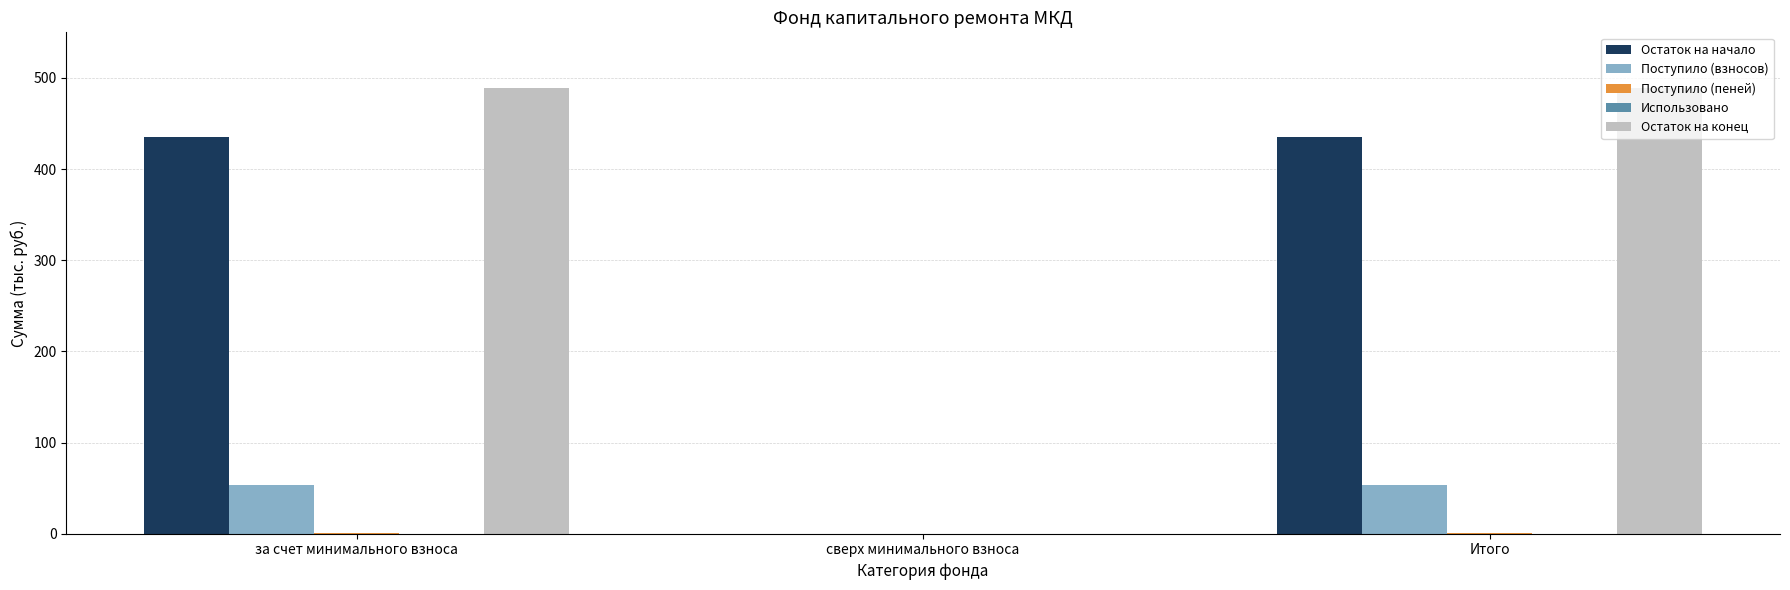

Which series has the largest total across all categories?

Остаток на конец